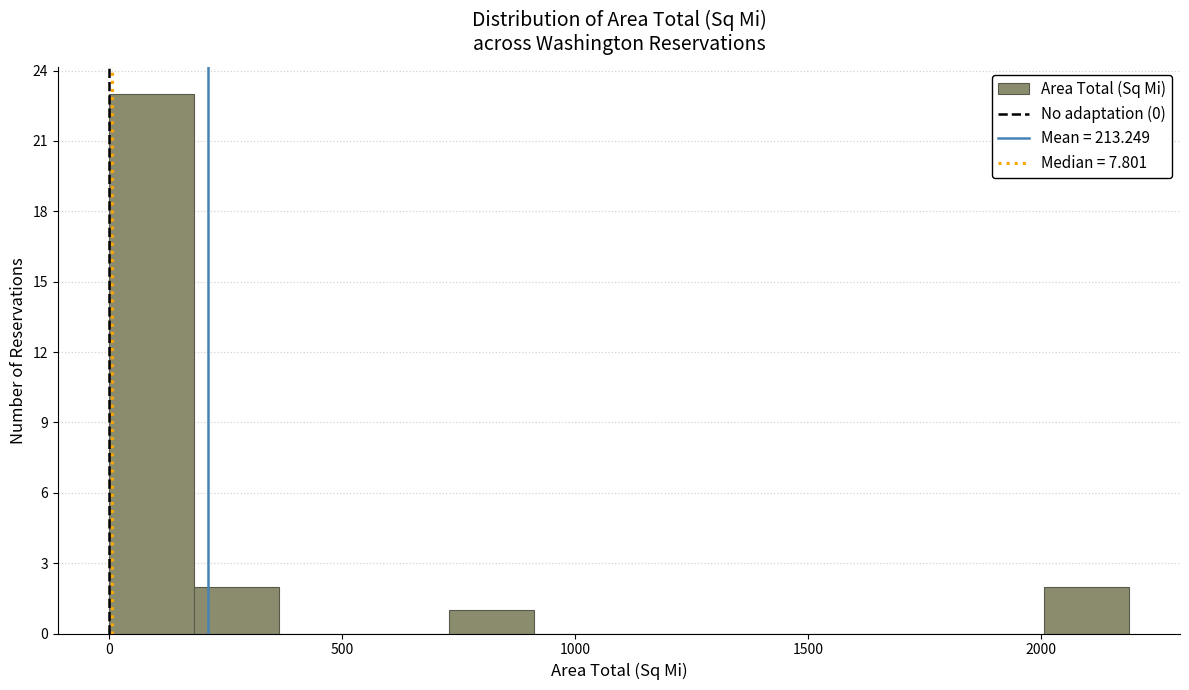

Read against the x-axis, roughly where is the centre of the tallest bar?

100